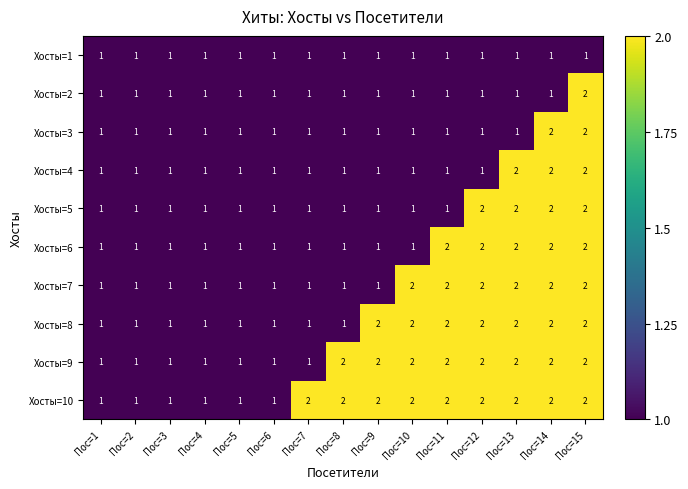

At which category is the sum across all series the highest?

Пос=15